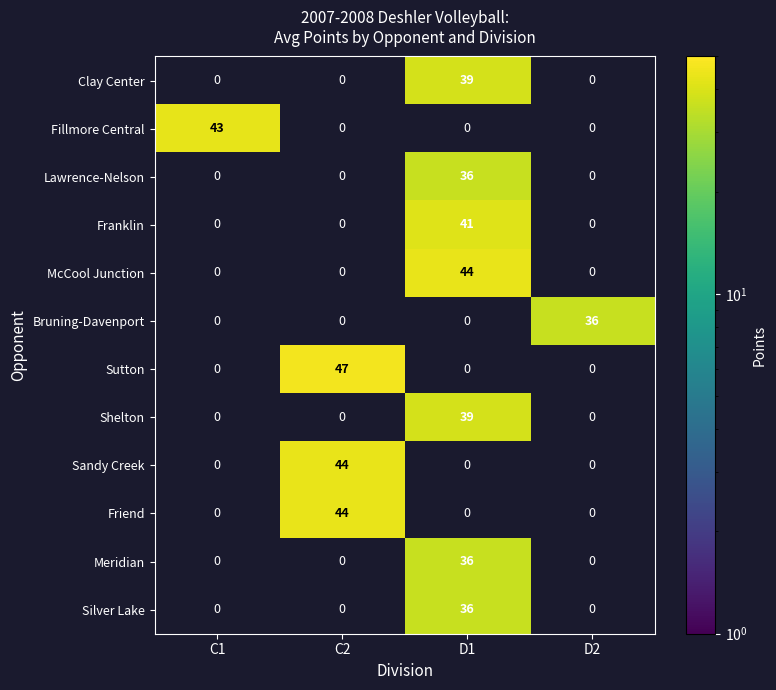

Which label corresponds to the largest value in the chart?

C2